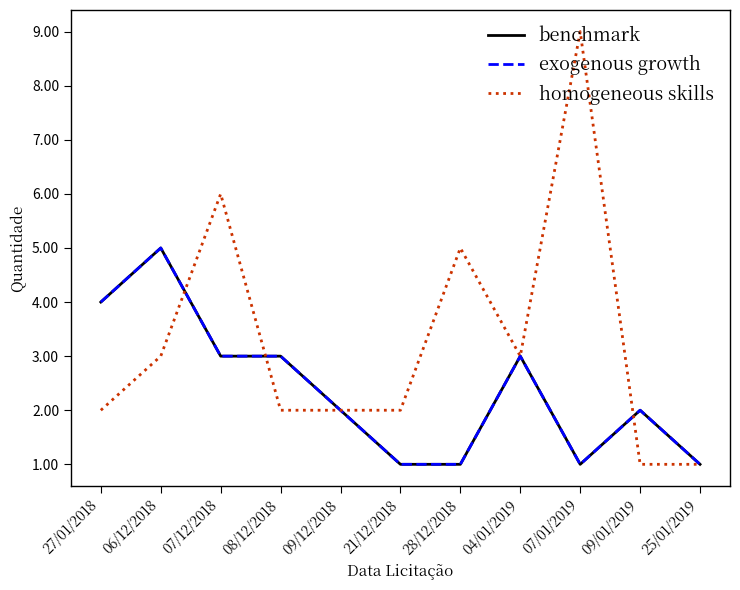

What is the maximum value shown in the chart?

9